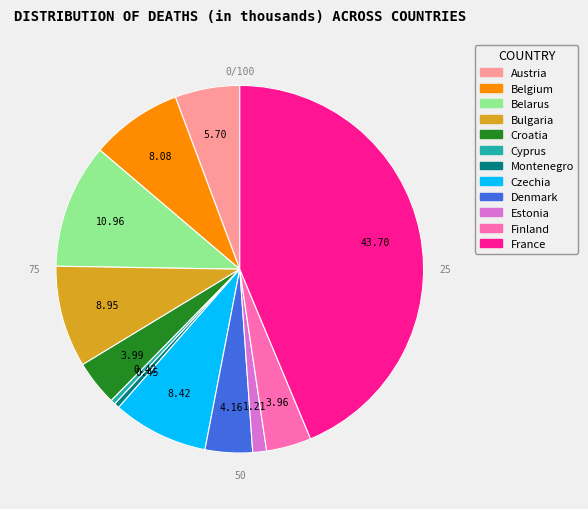

What percentage do Croatia 2010 and Austria 2010 together represent?

9.7%